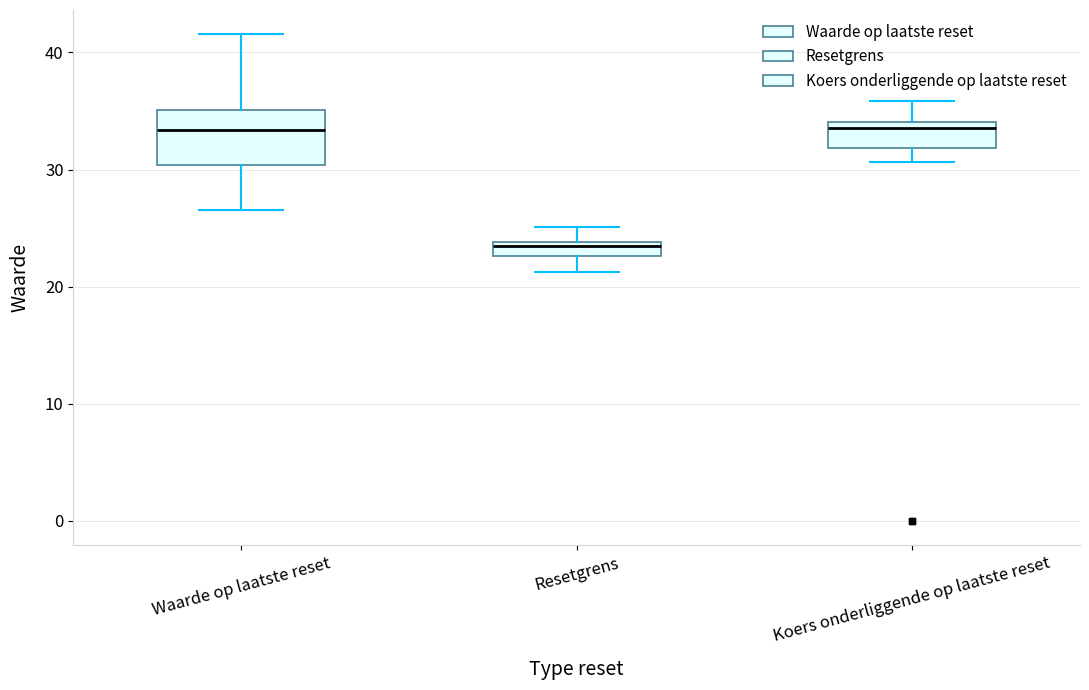

Where is the lower edge of the box for Koers onderliggende op laatste reset on the y-axis? The values are not printed on the chart, so give them approximately, as read against the axis.

32